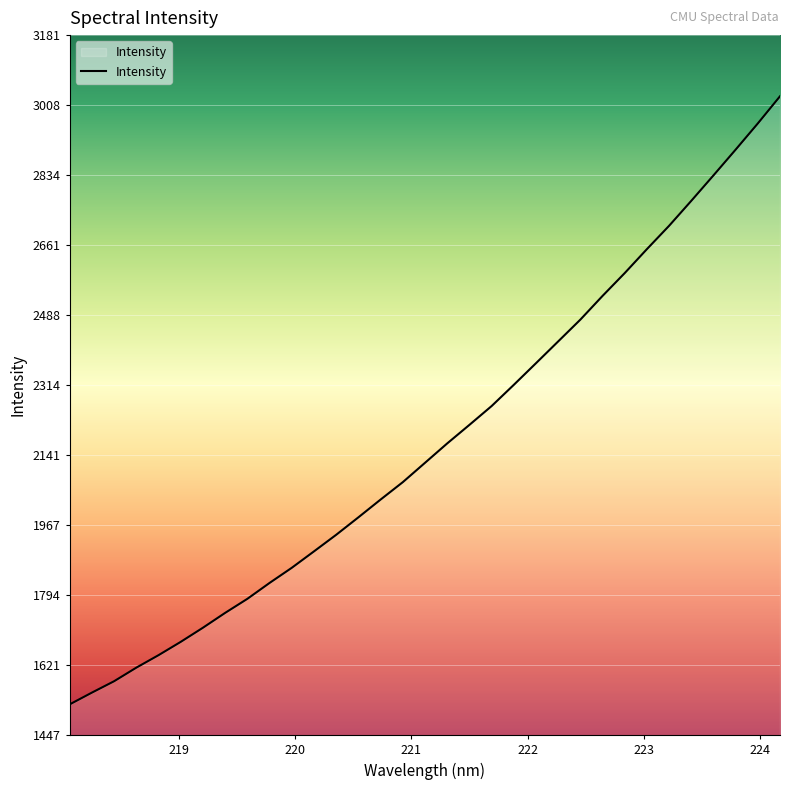

What is the difference between the maximum and minimum values?

1506.1